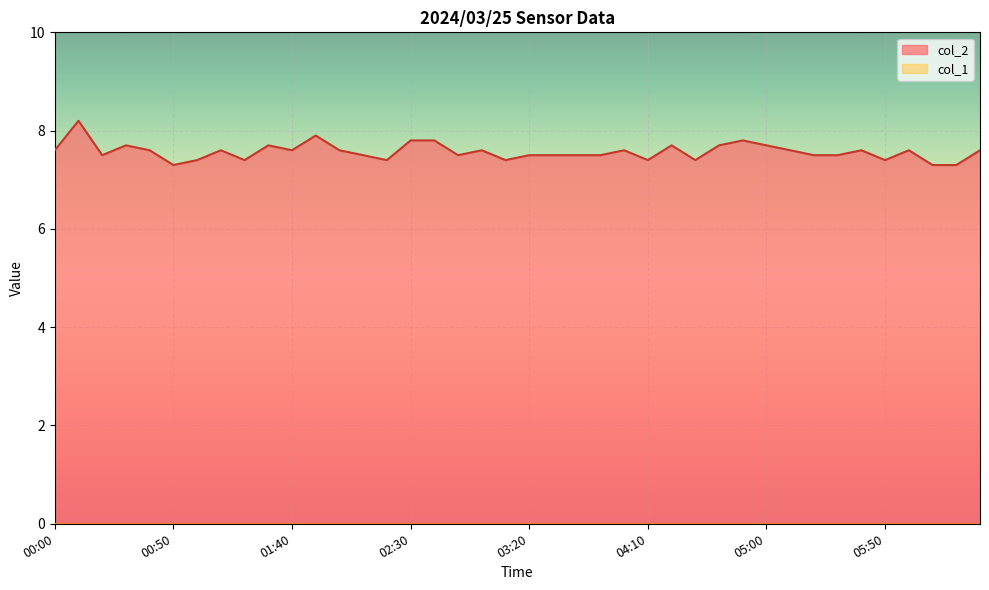

Reading left to right, transcribe all the data shown in this chart.

7.6	8.2	7.5	7.7	7.6	7.3	7.4	7.6	7.4	7.7	7.6	7.9	7.6	7.5	7.4	7.8	7.8	7.5	7.6	7.4	7.5	7.5	7.5	7.5	7.6	7.4	7.7	7.4	7.7	7.8	7.7	7.6	7.5	7.5	7.6	7.4	7.6	7.3	7.3	7.6